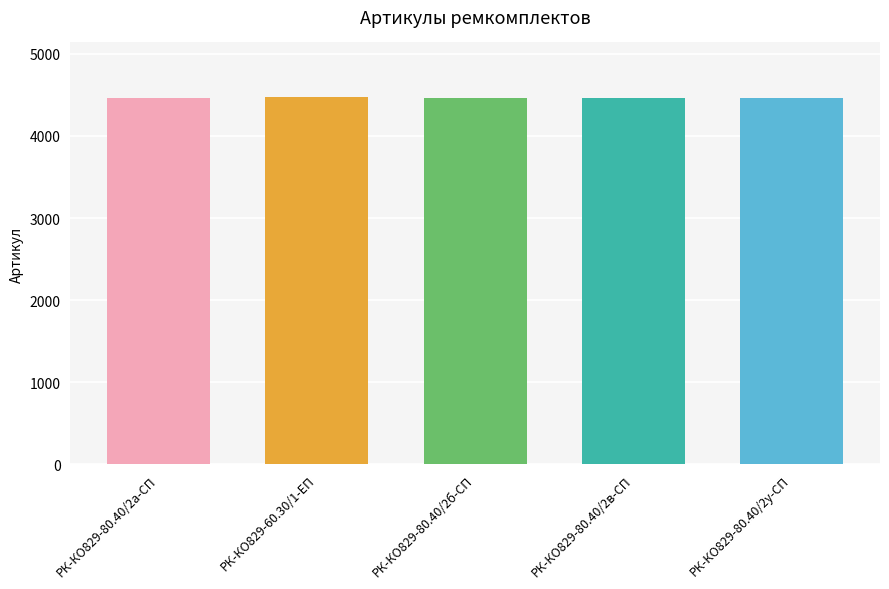

What is the ratio of the value at РК-КО829-60.30/1-ЕП to the value at РК-КО829-80.40/2у-СП?

1.0